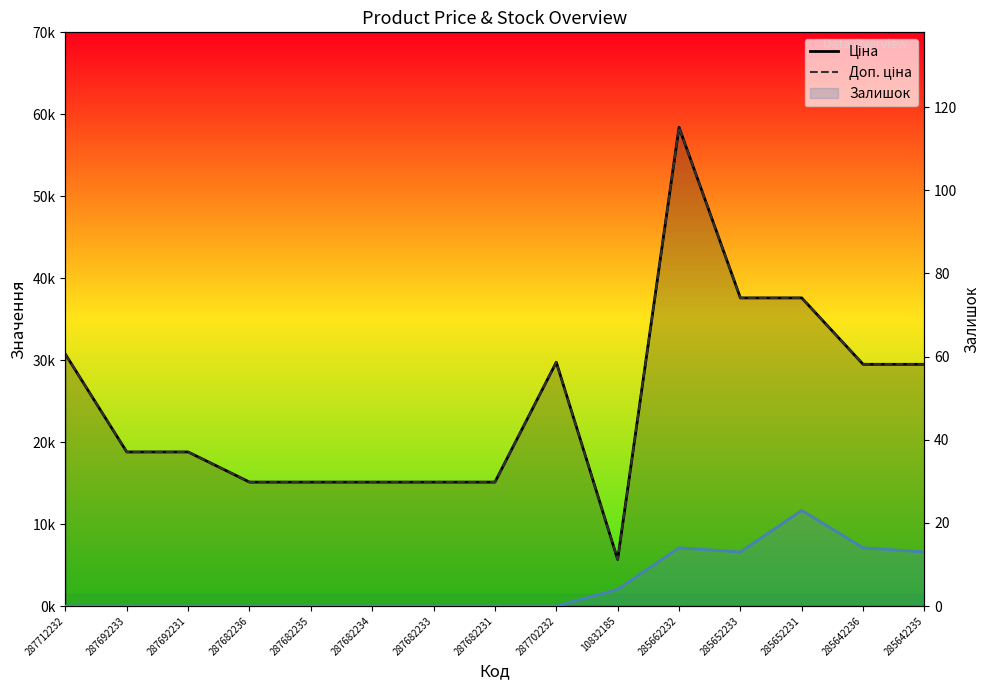

At which category is the sum across all series the highest?

285662232